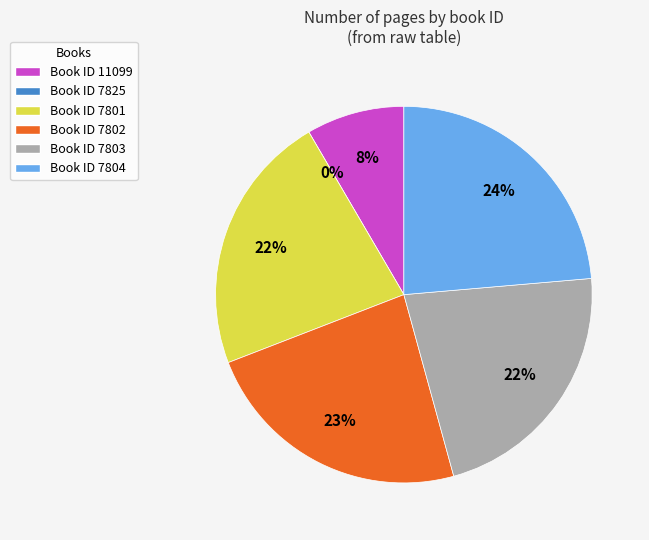

The 7825 slice represents 0% of the pie. True or false?

True